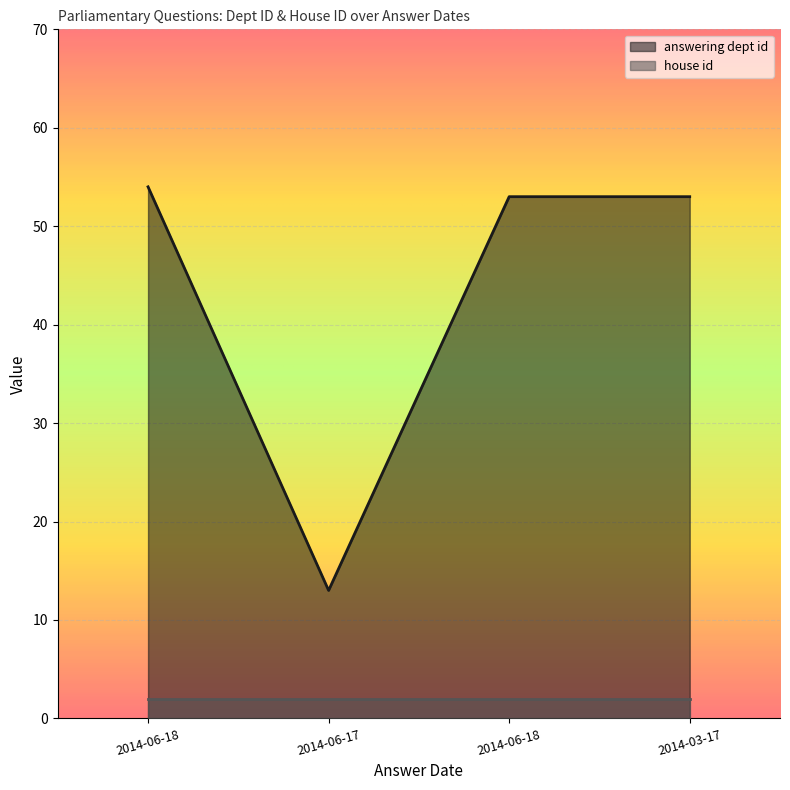

The chart shows a value of 20 at 2014-06-17. True or false?

False